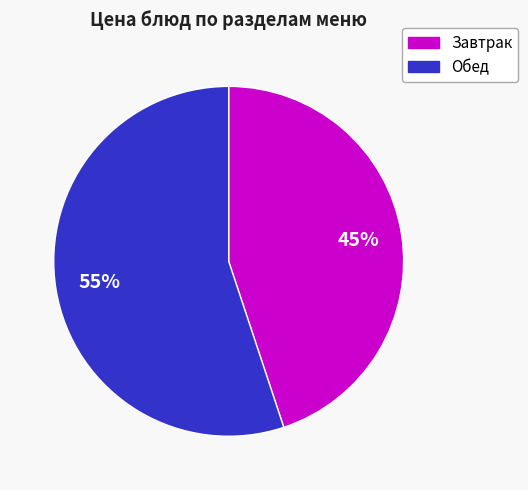

Is there a majority slice in this chart?

Yes